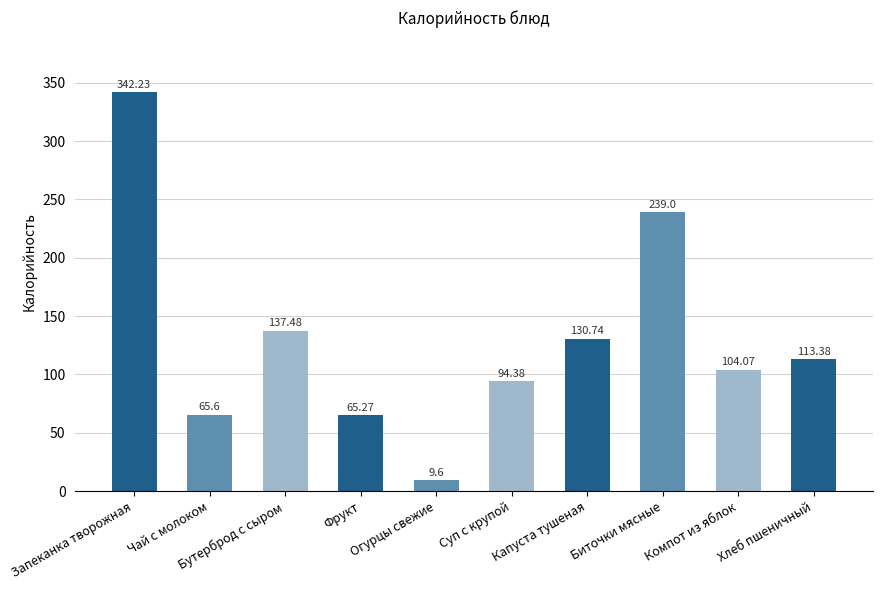

What position from the right is Огурцы свежие?

6